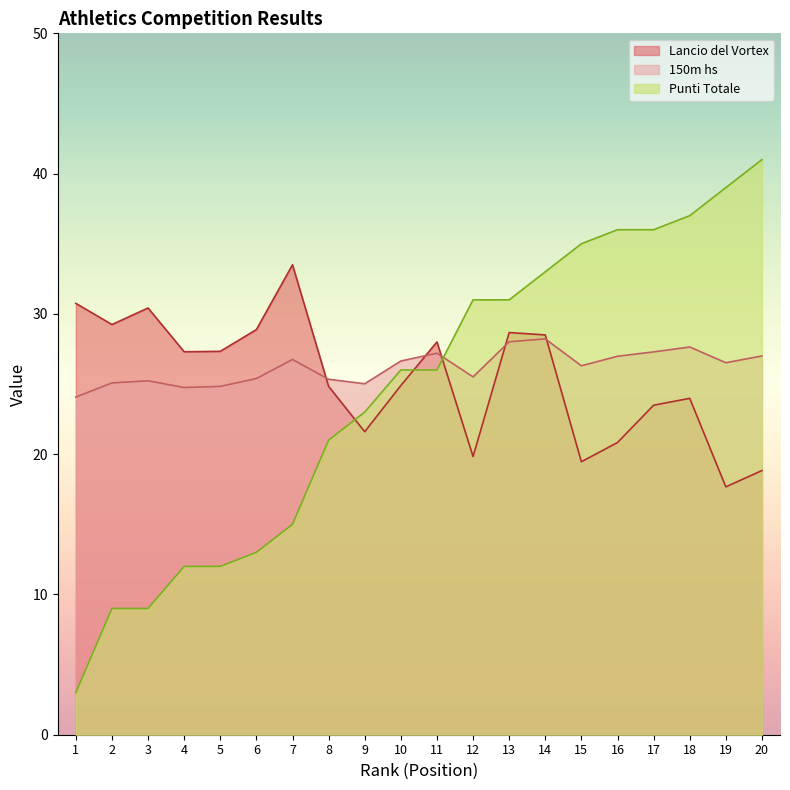

What is the difference between the highest and lowest values at 11?

2.0